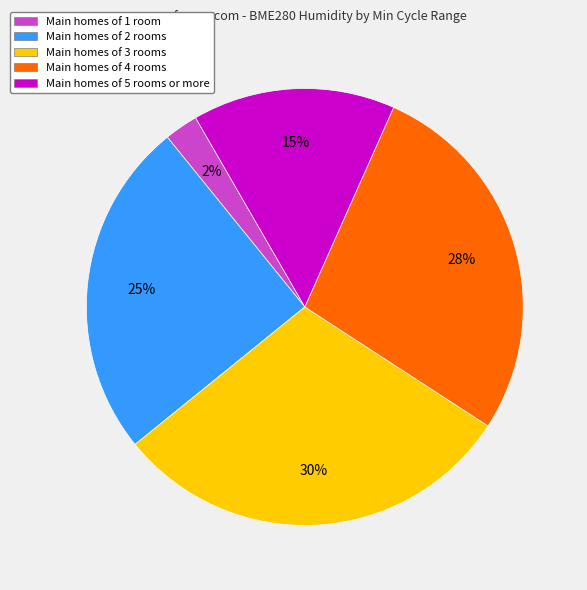

How many segments does this pie chart have?

5